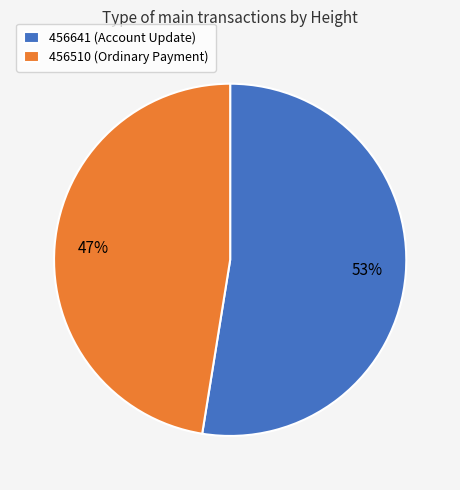

To the nearest percent, what is the average slice percentage?

50%